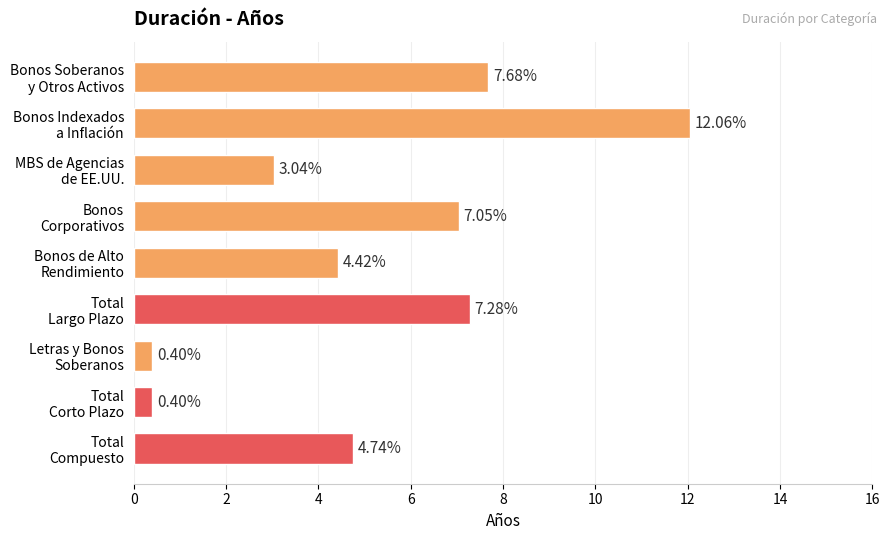

True or false: the data shows 0.4 at Total
Corto Plazo.

True